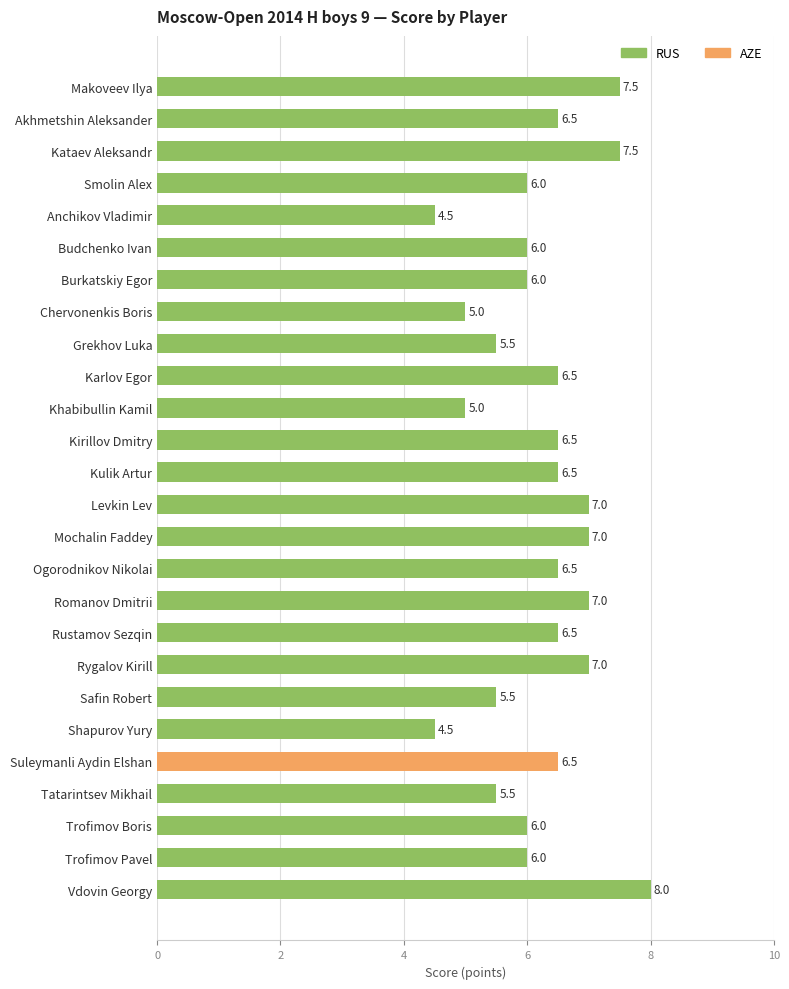

Between Kataev Aleksandr and Shapurov Yury, which is larger?

Kataev Aleksandr